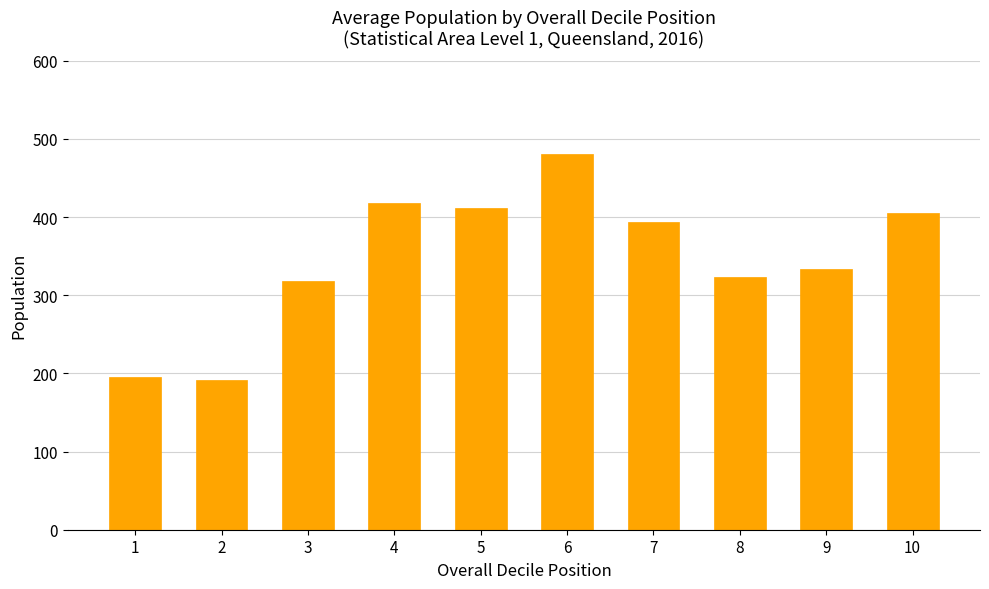

Rank the categories by value from lowest to highest.

2, 1, 3, 8, 9, 7, 10, 5, 4, 6